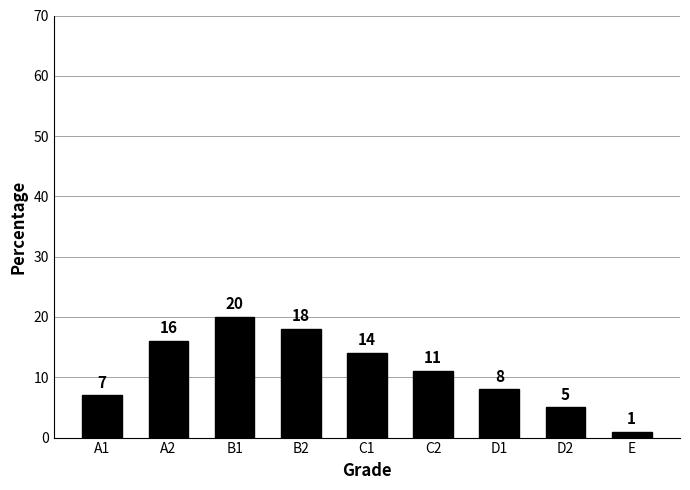

The value at B1 is 10. True or false?

False